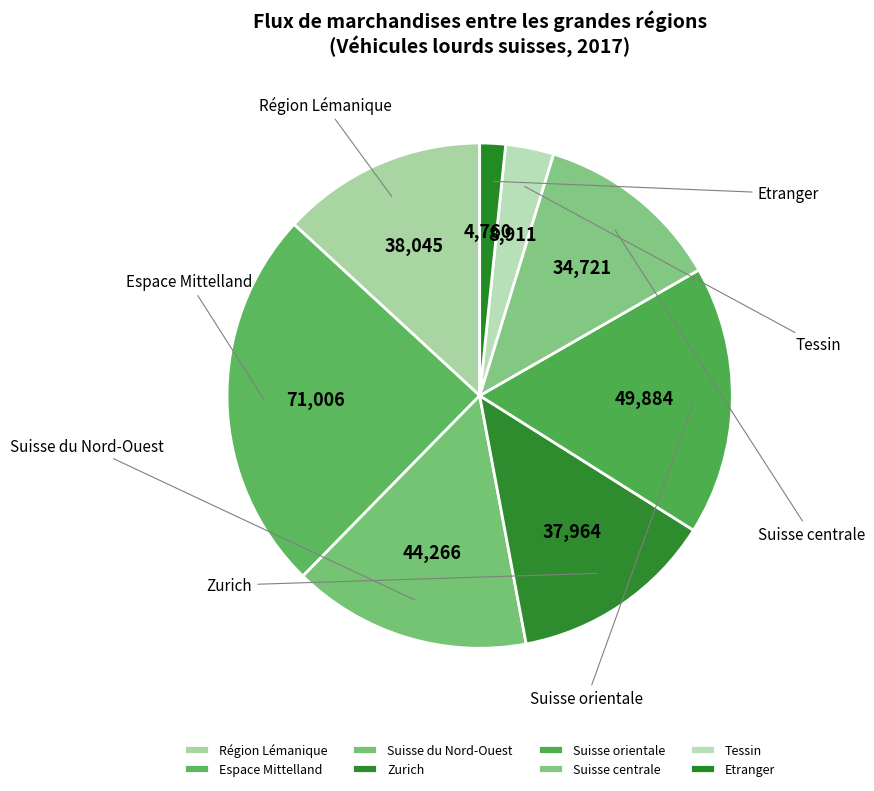

Count the number of slices in the pie.

8